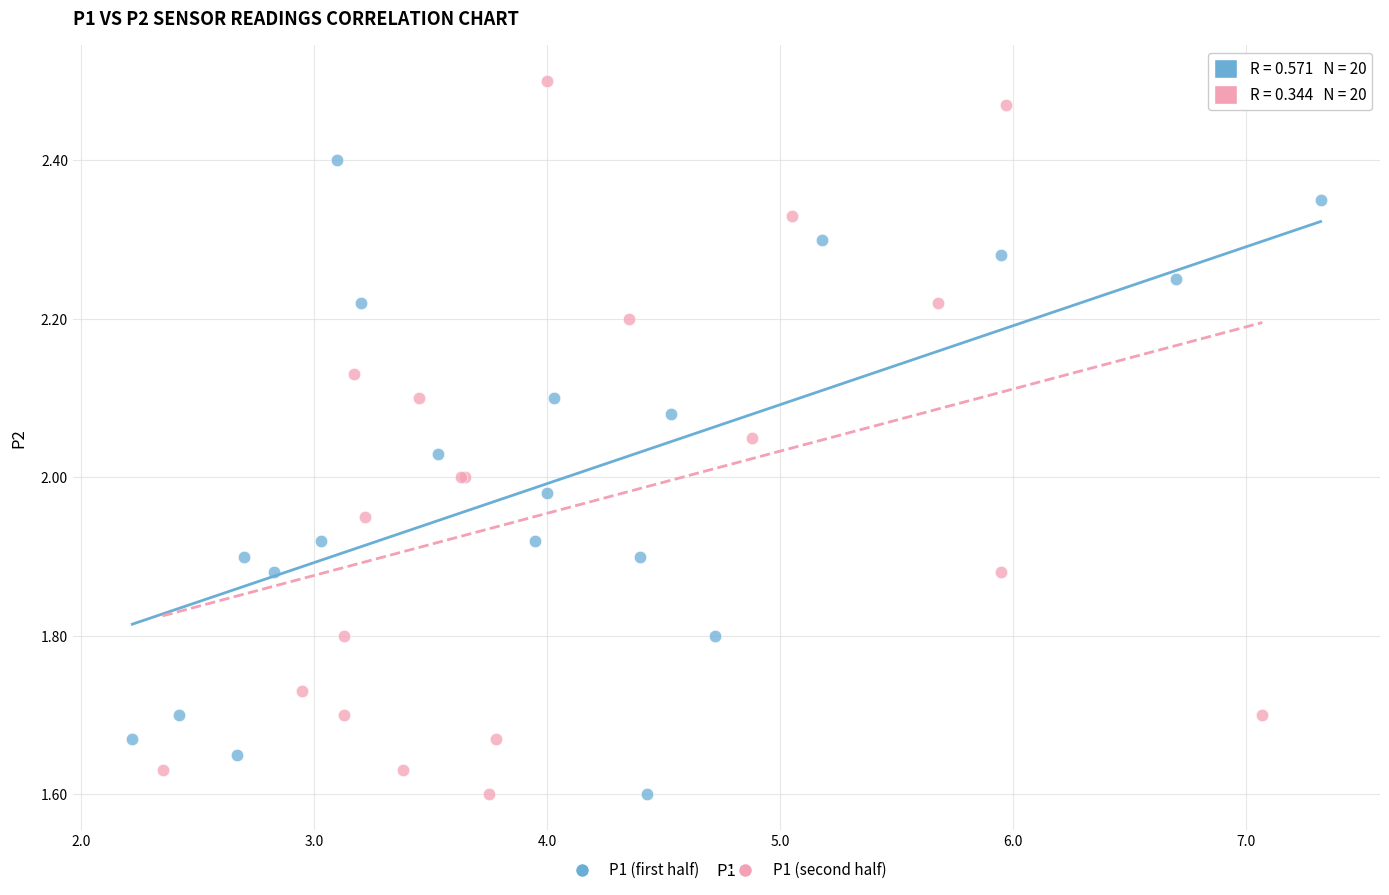

Which series reaches the maximum Y coordinate?

P1 (second half)